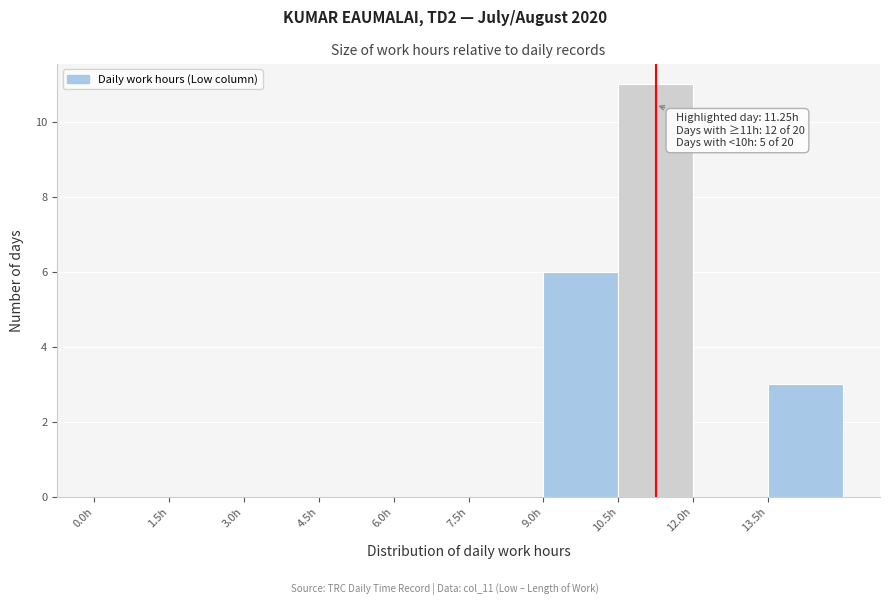

Which range on the x-axis has the tallest bar?

10.5 to 12.0